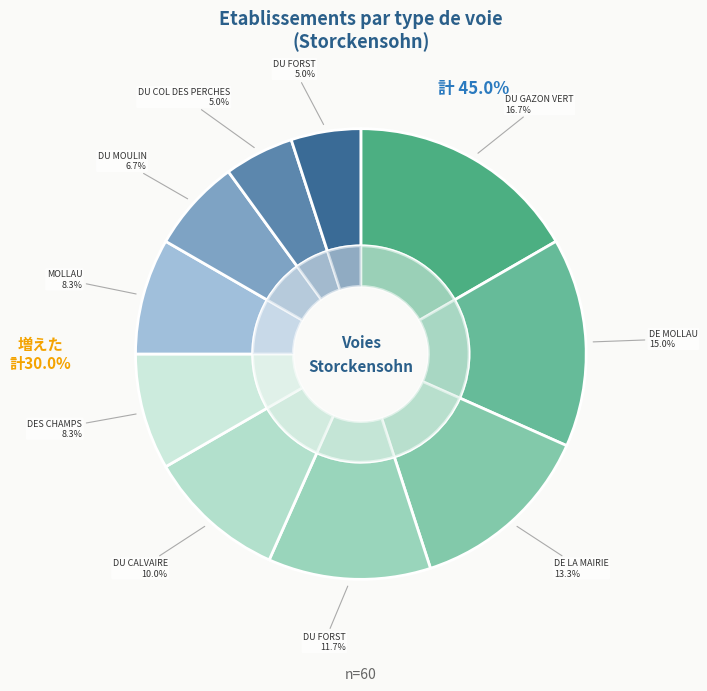

What percentage is the RUE DU FORST slice, to the nearest percent?

12%